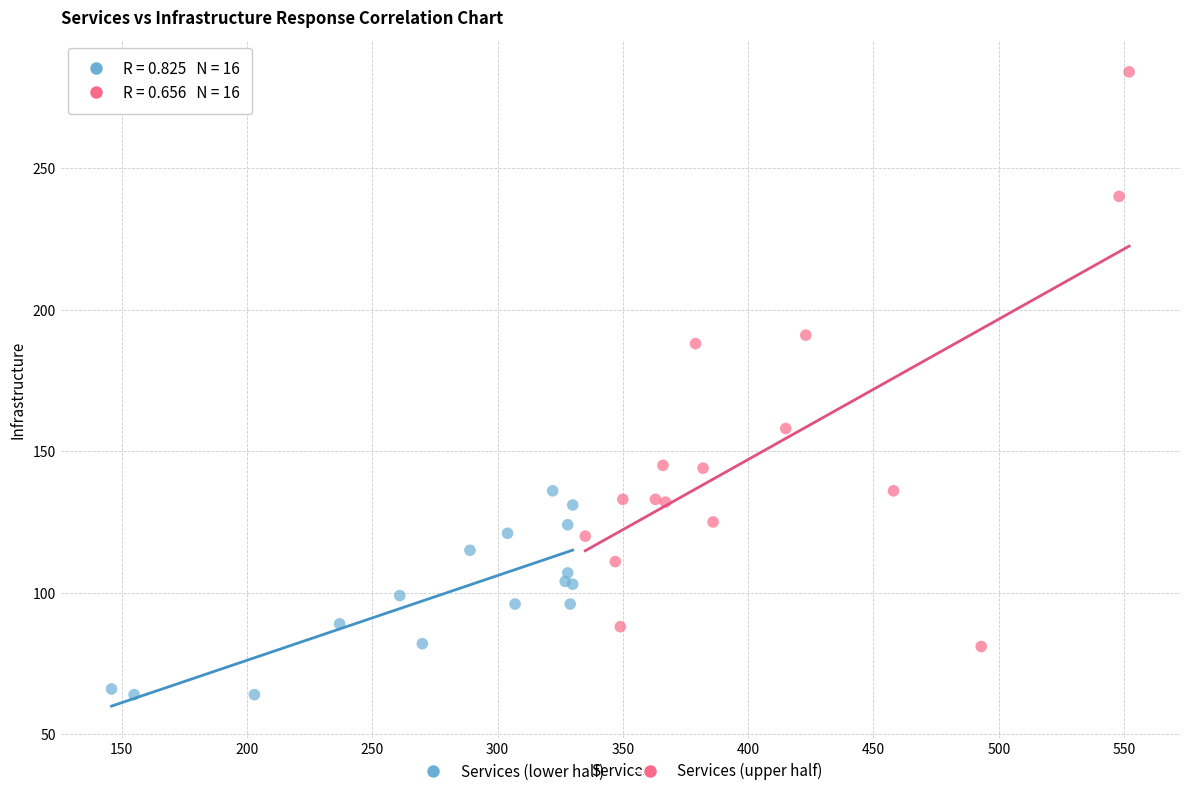

Which series contains the highest Y value?

Services (upper half)